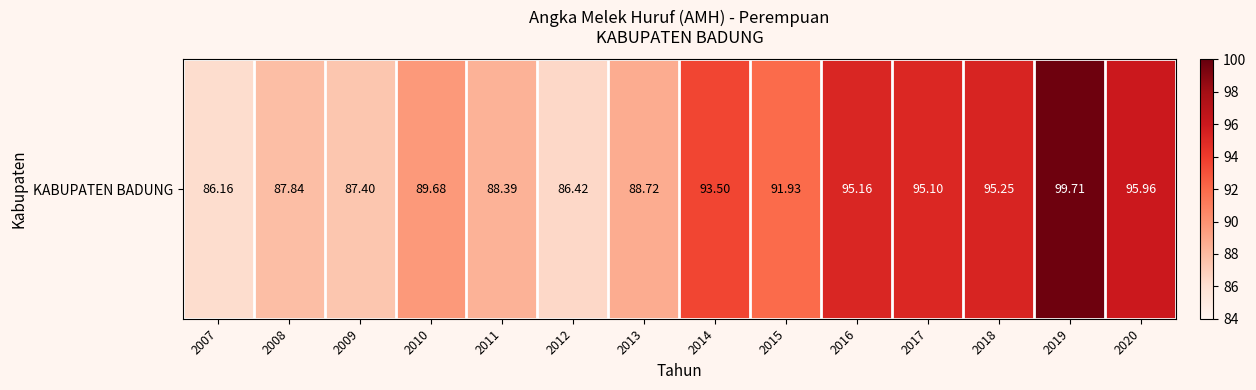

List the labels in order of value, largest first.

2019, 2020, 2018, 2016, 2017, 2014, 2015, 2010, 2013, 2011, 2008, 2009, 2012, 2007